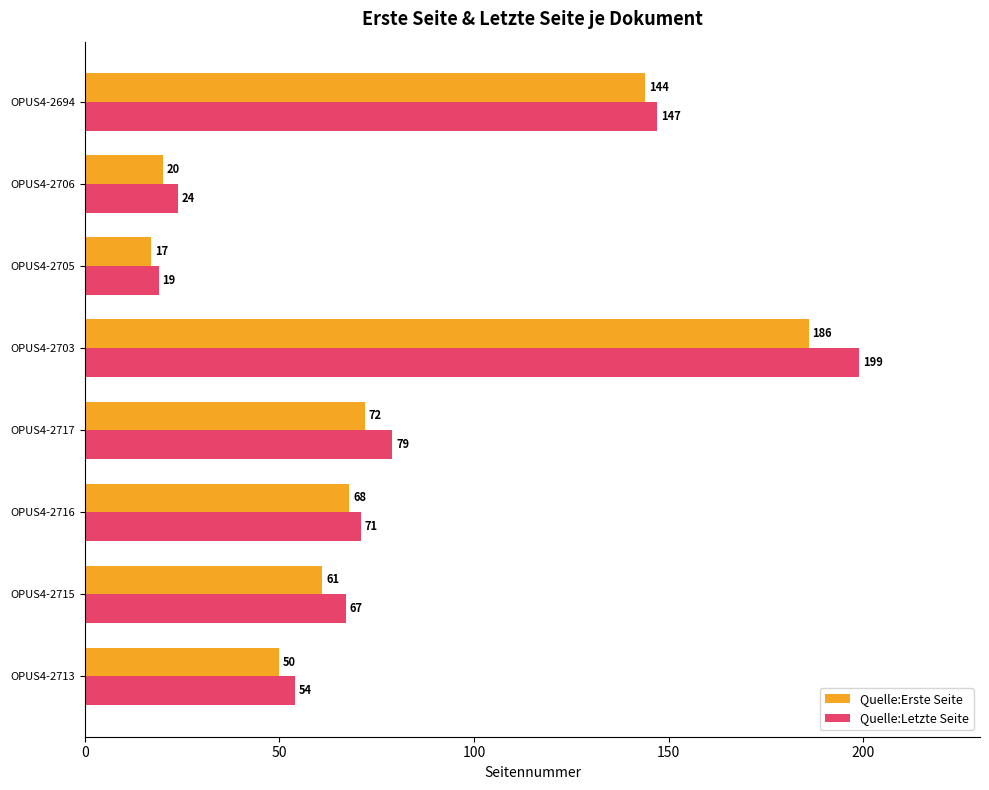

At which category is the sum across all series the highest?

OPUS4-2703